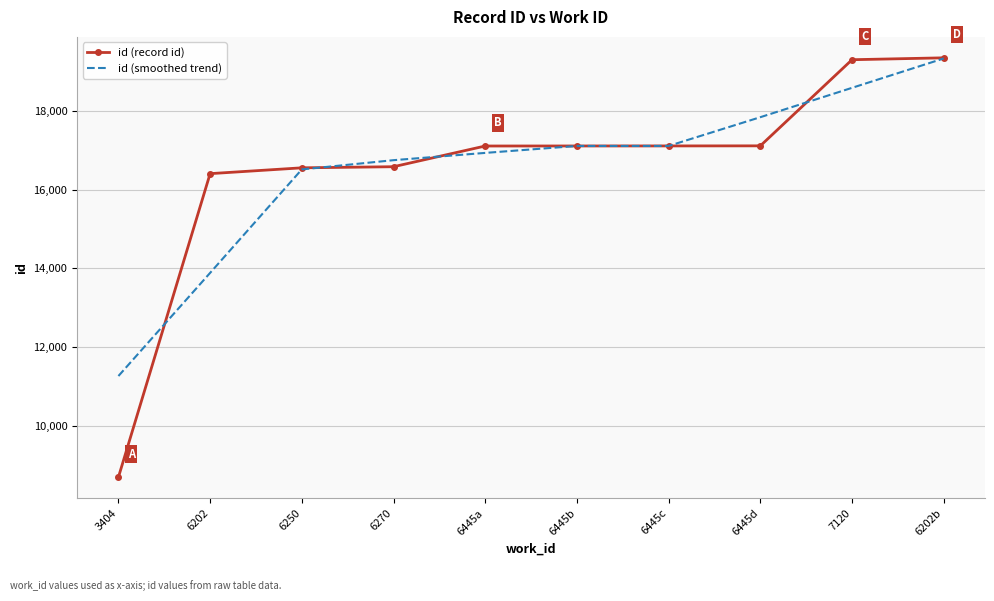

Which series changed the most between 6445b and 6202b?

id (record id)